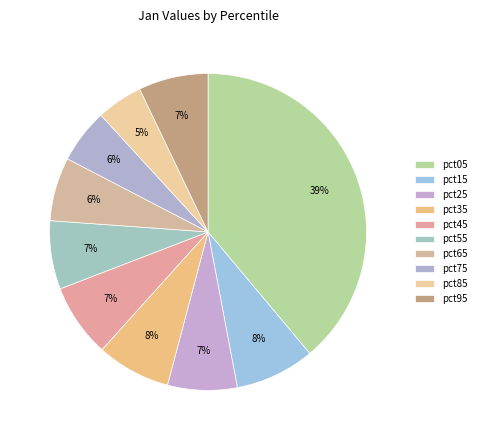

To the nearest percent, what is the difference between the largest and smallest slice percentages?

34%